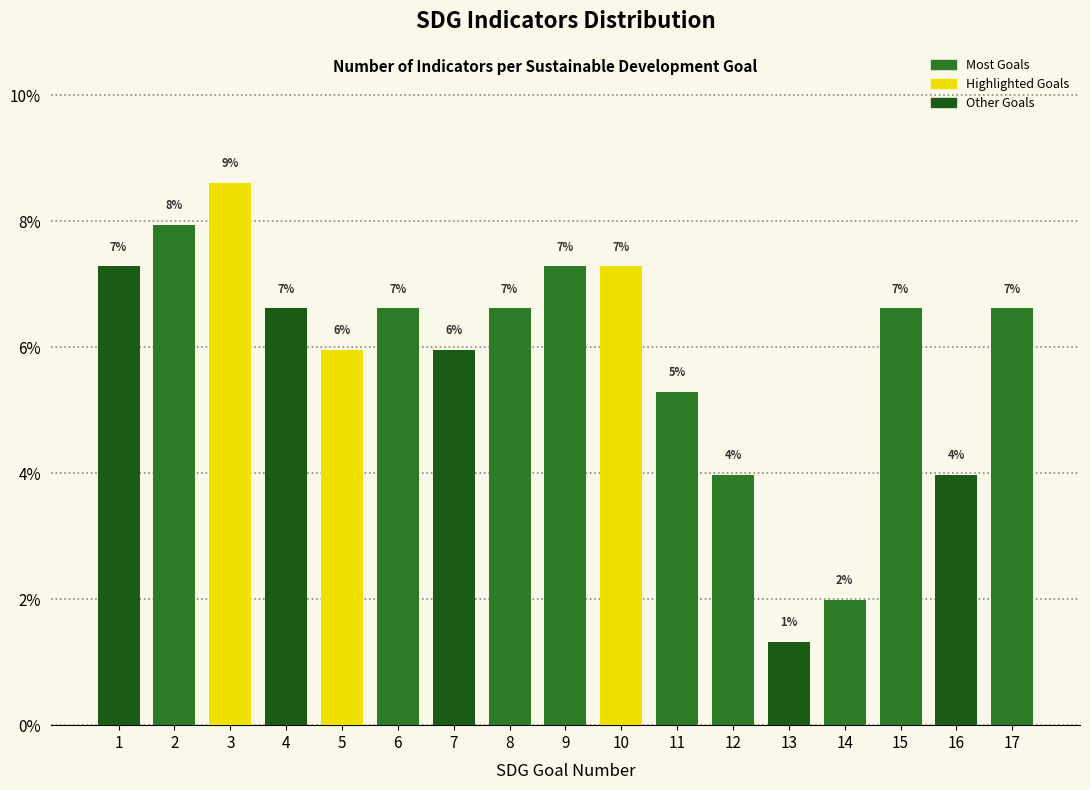

Are the bars horizontal?

No